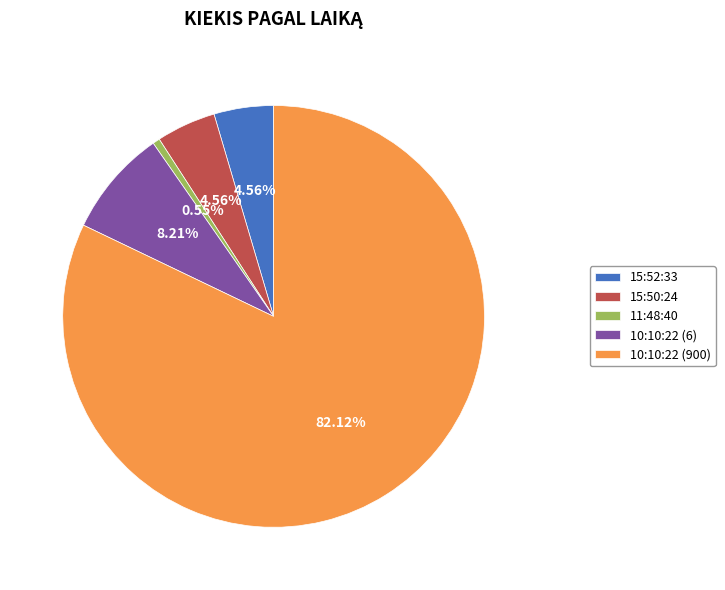

Combined, do 10:10:22 (900) and 15:52:33 account for over 50%?

Yes